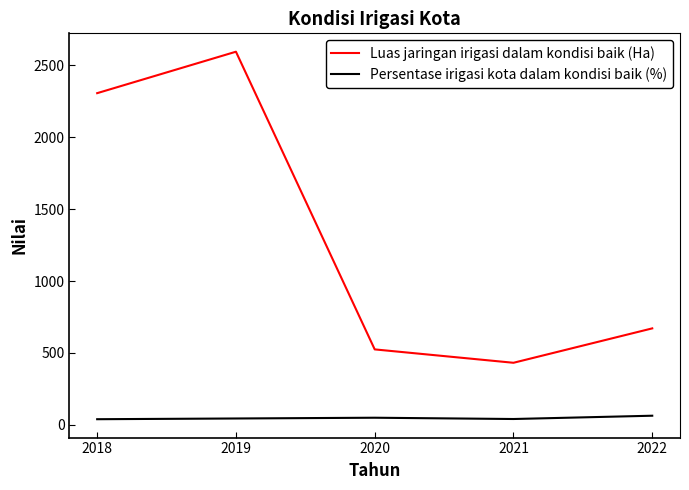

How many lines are shown in the chart?

2